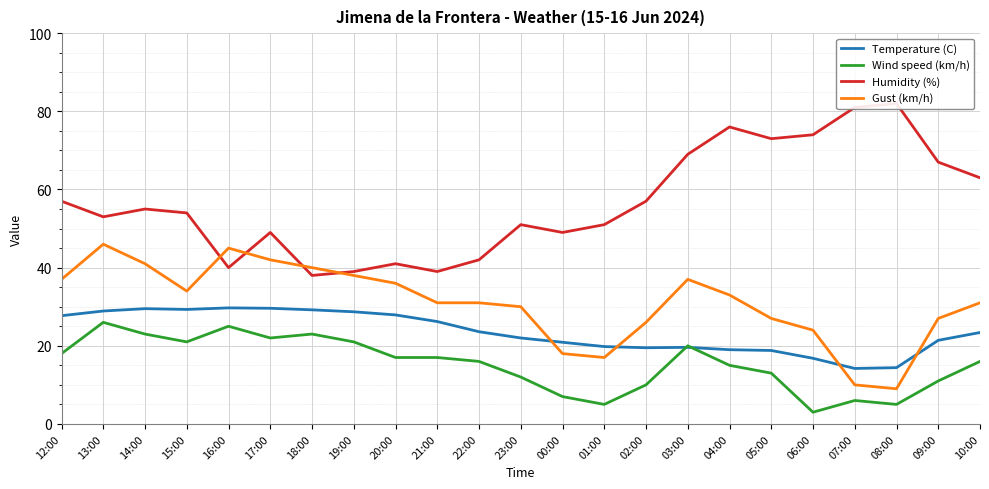

Where is Wind speed (km/h) nearest to the value 14?

04:00